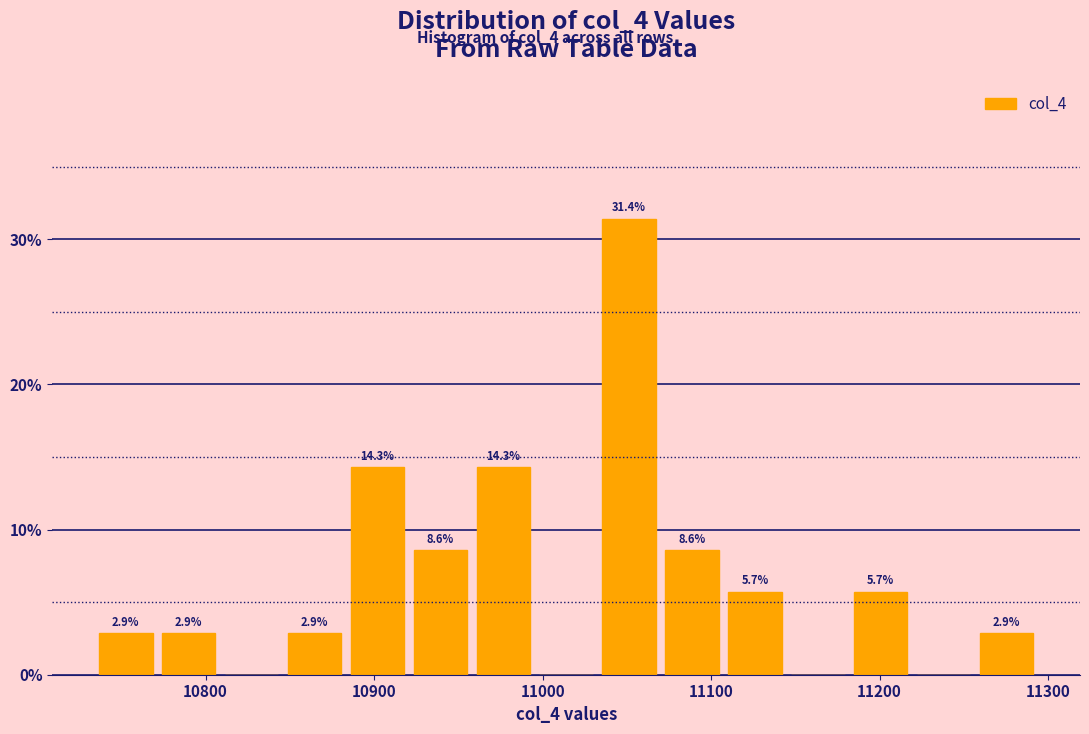

Around what value on the x-axis is the tallest bar? Give the approximate position of its centre, as read against the axis.

11050